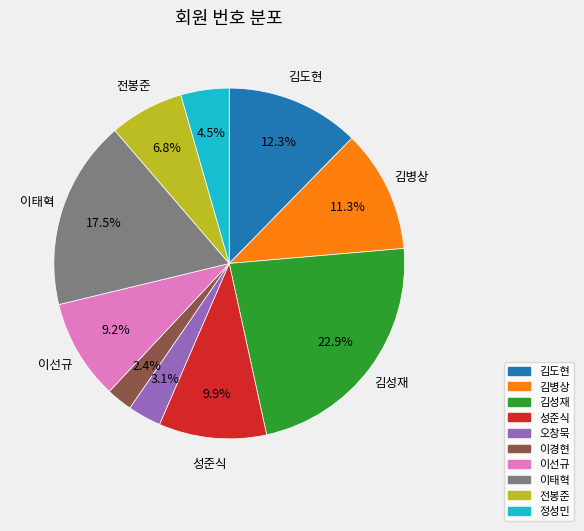

How many segments does this pie chart have?

10